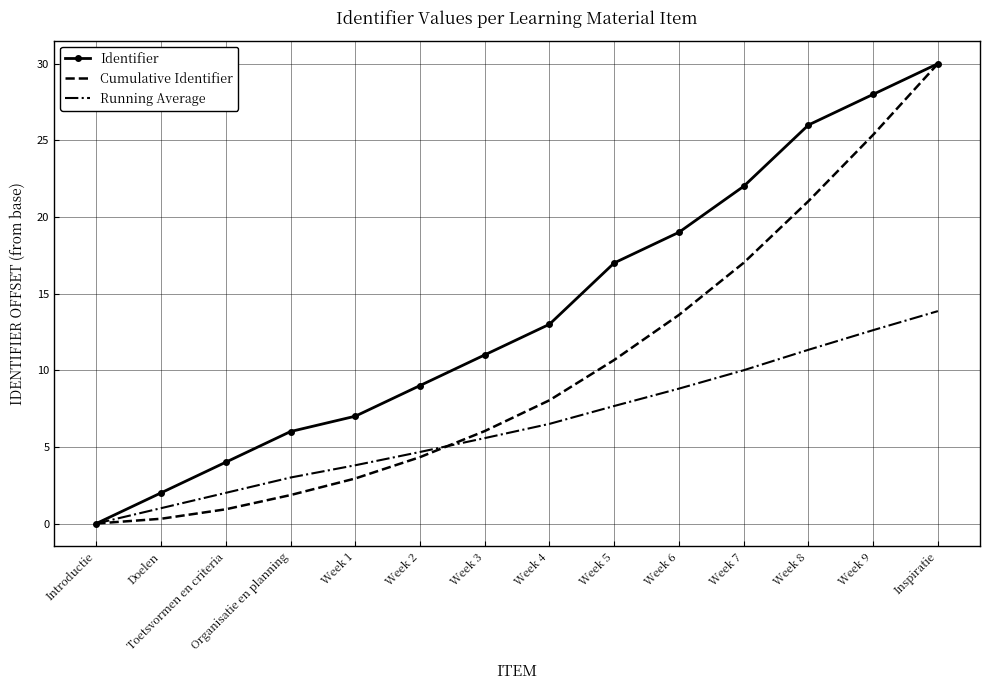

What position from the left is Toetsvormen en criteria?

3